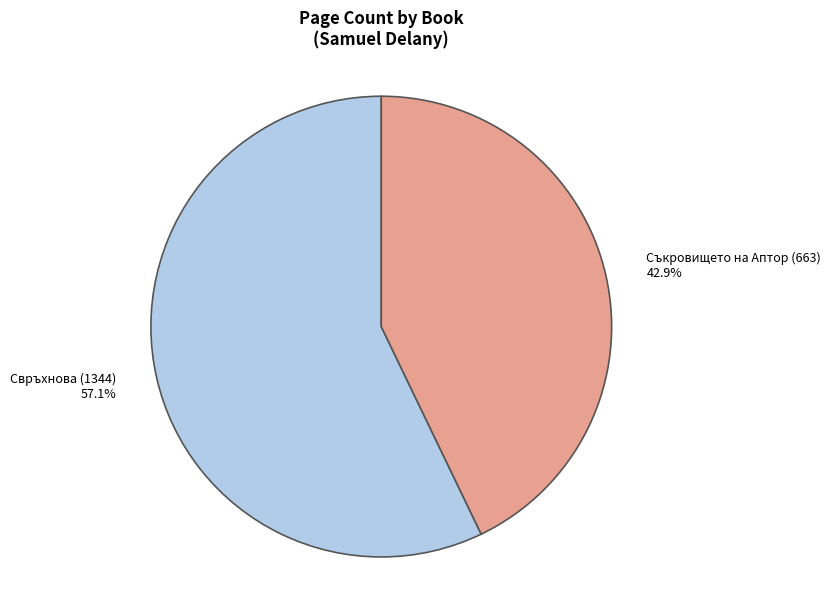

True or false: Съкровището на Аптор (663) accounts for 49% of the total.

False